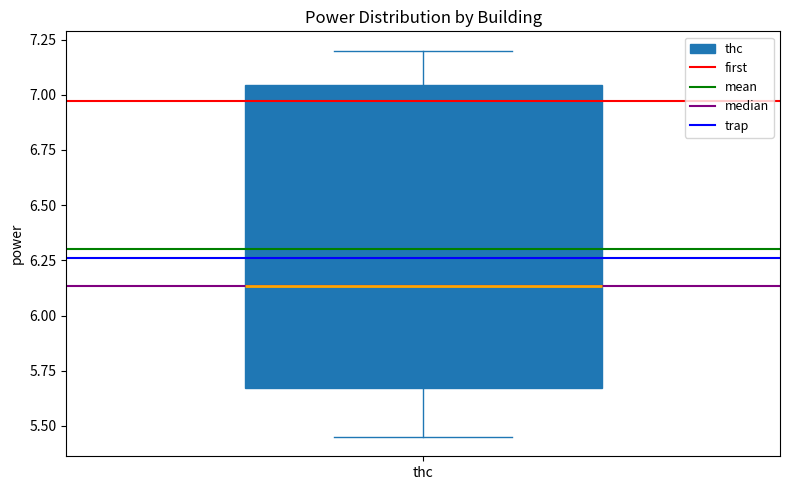

Transcribe this box plot: give where the median line is, the range the box spans, and where the two whiskers end, as read against the y-axis. The values are not printed on the chart, so give them approximately, as read against the axis.

median 6.15, box 5.65 to 7.05, whiskers 5.45 to 7.20